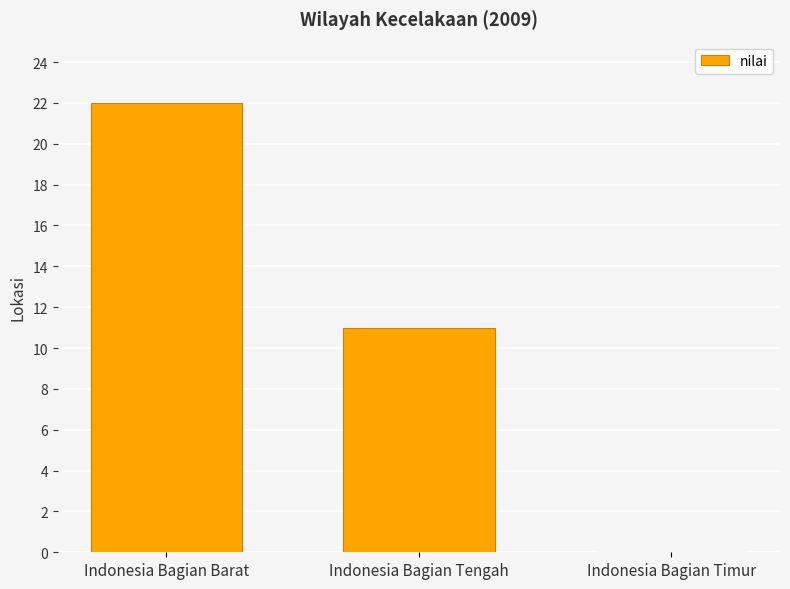

Which has a higher value, Indonesia Bagian Barat or Indonesia Bagian Timur?

Indonesia Bagian Barat